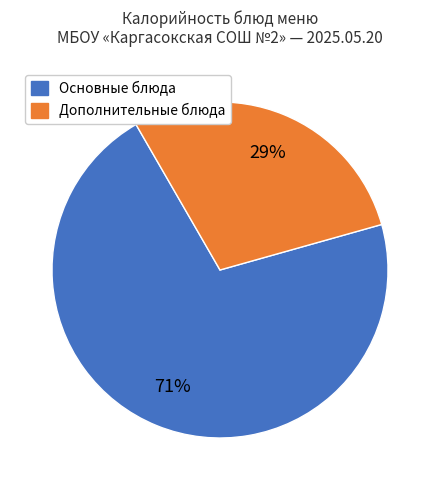

What percentage is the Основные блюда slice, to the nearest percent?

71%